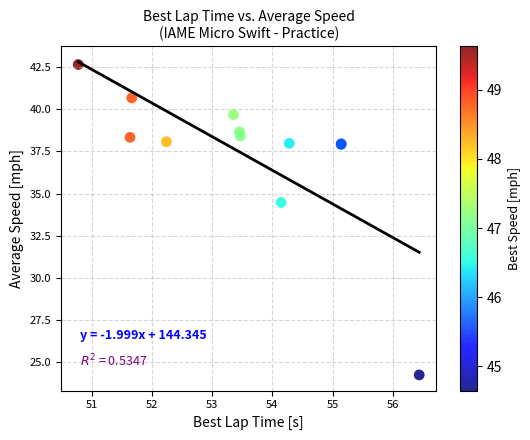

What Y value in the scatter plot is closest to 33?

34.5